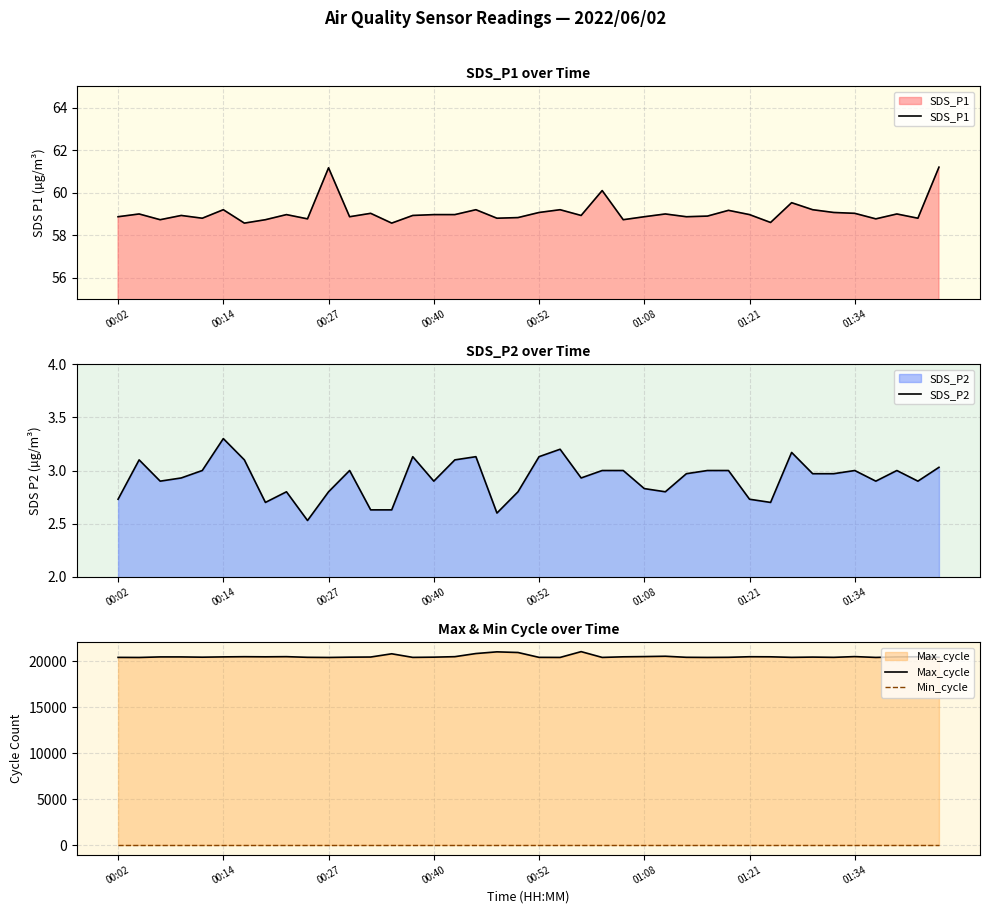

True or false: Min_cycle and SDS_P2 cross at least once.

False